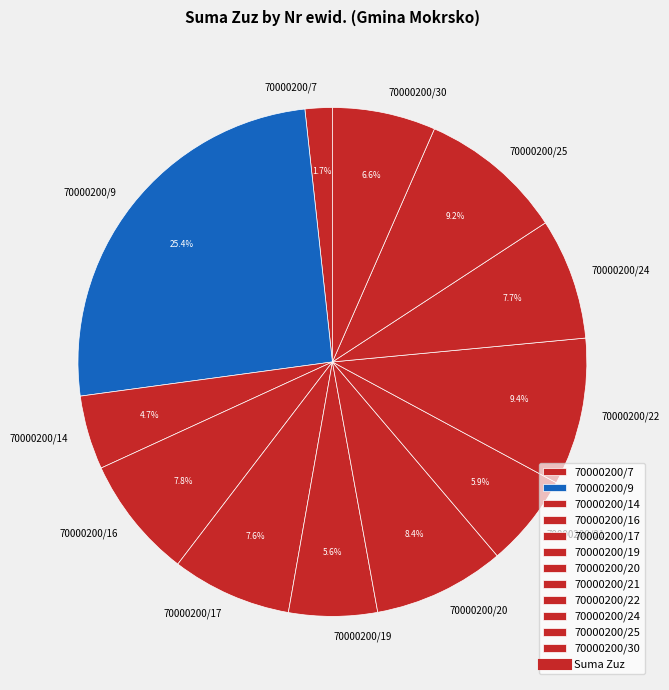

Is 70000200/7 the majority of the pie?

No